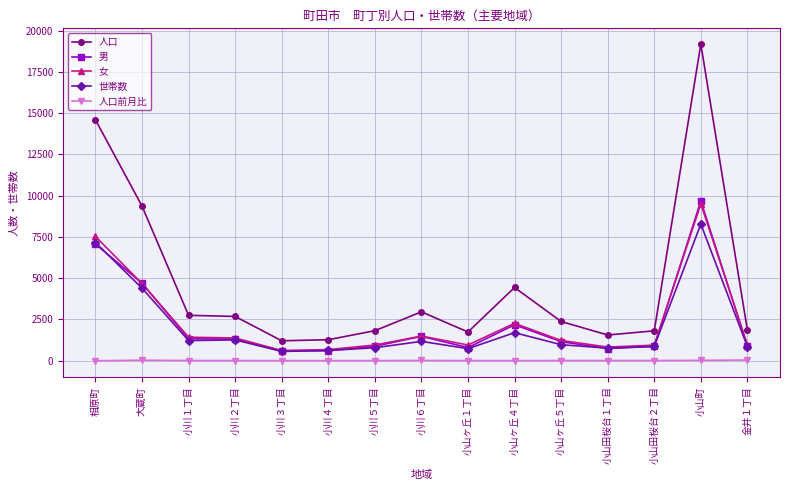

Does the chart display data point markers on the line(s)?

Yes